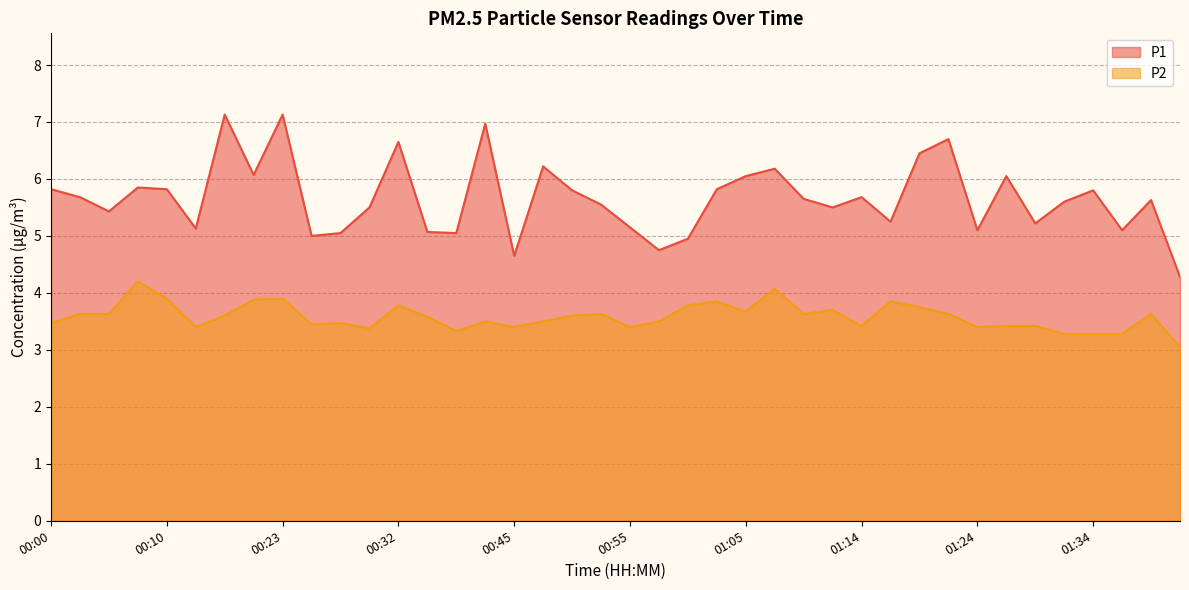

List the series in order of their peak value, highest first.

P1, P2